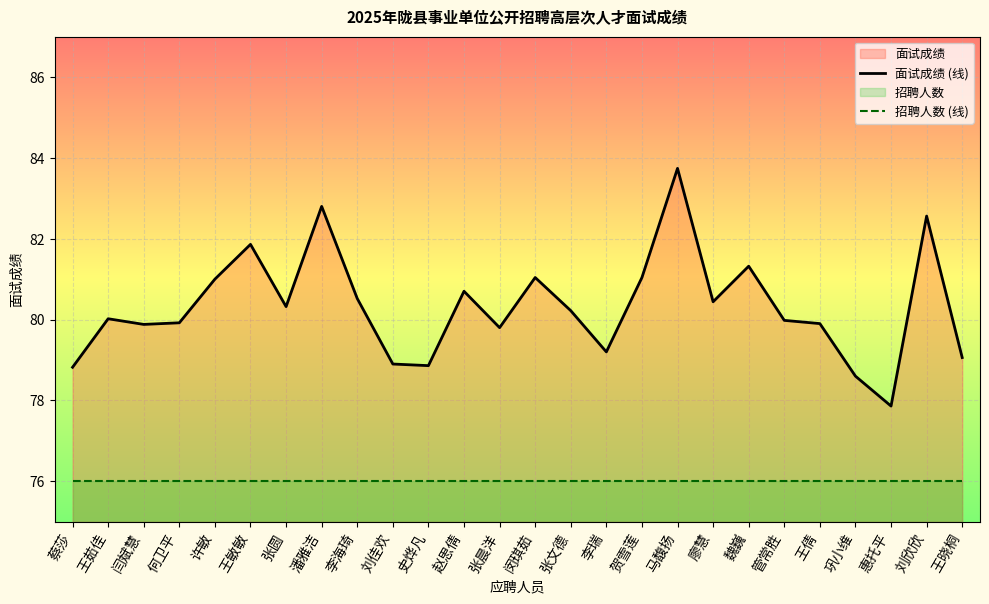

At how many categories does at least one series exceed 82?

3